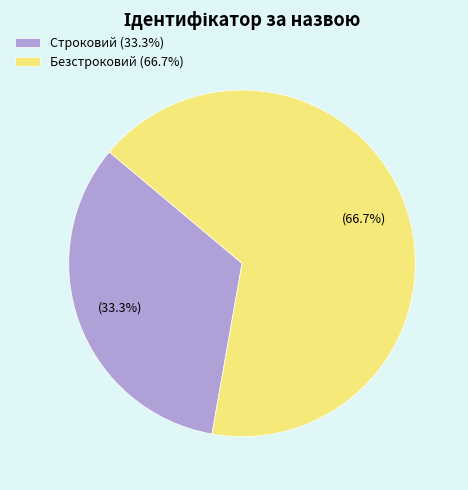

How many segments does this pie chart have?

2